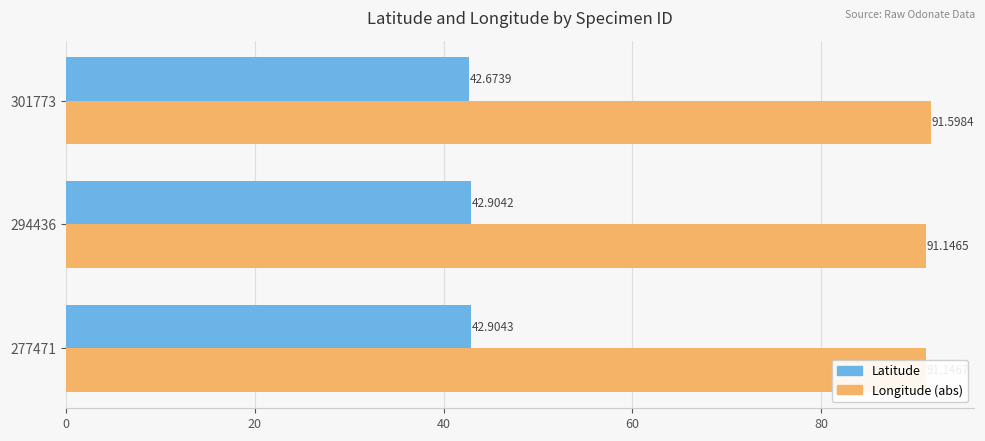

What is the maximum value shown in the chart?

91.6